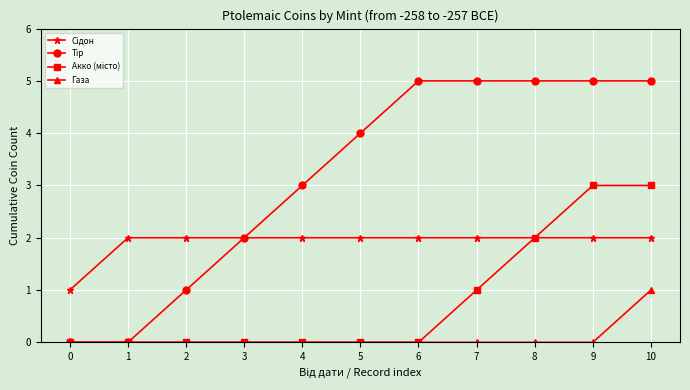

How many data points does each series have?

11